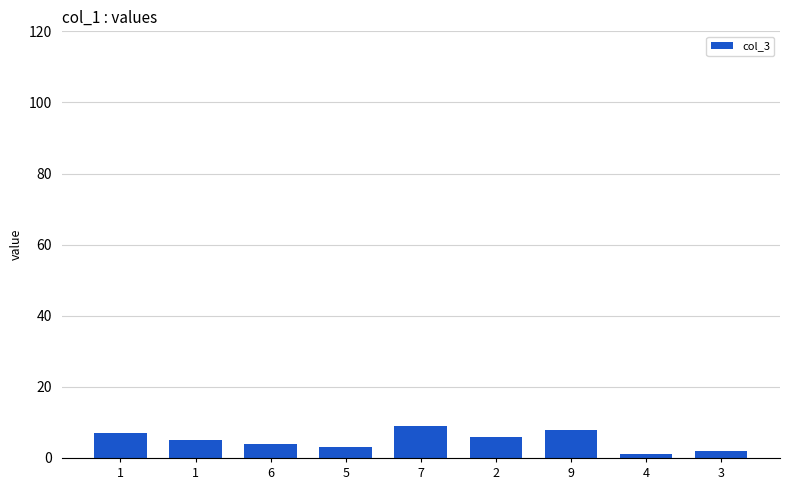

Are the bars horizontal?

No